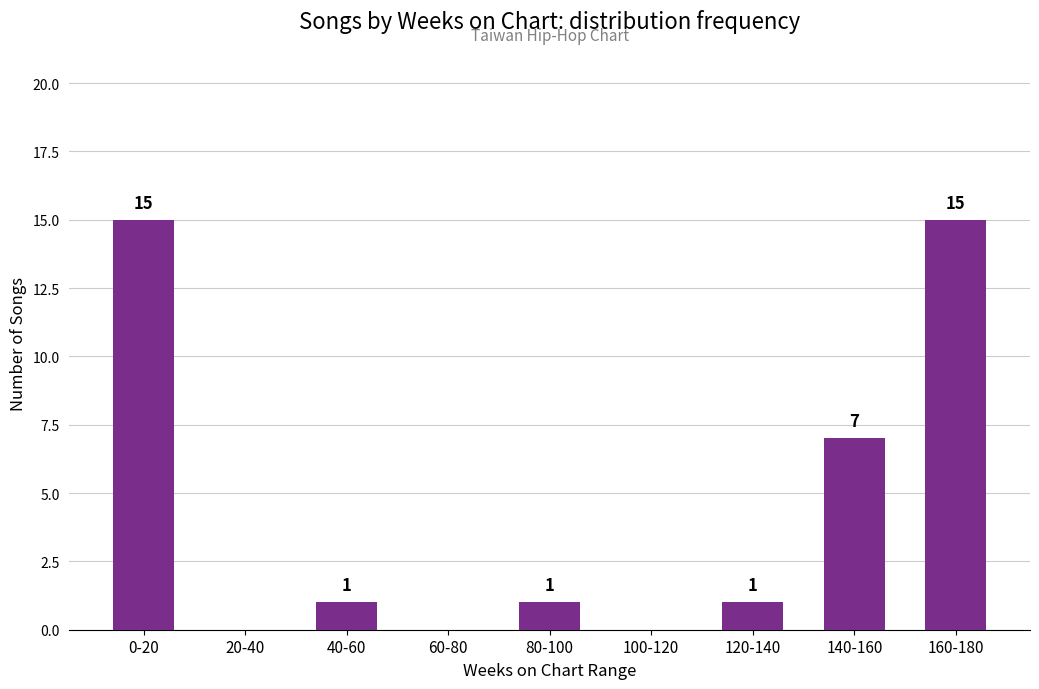

How many categories are shown in the chart?

9